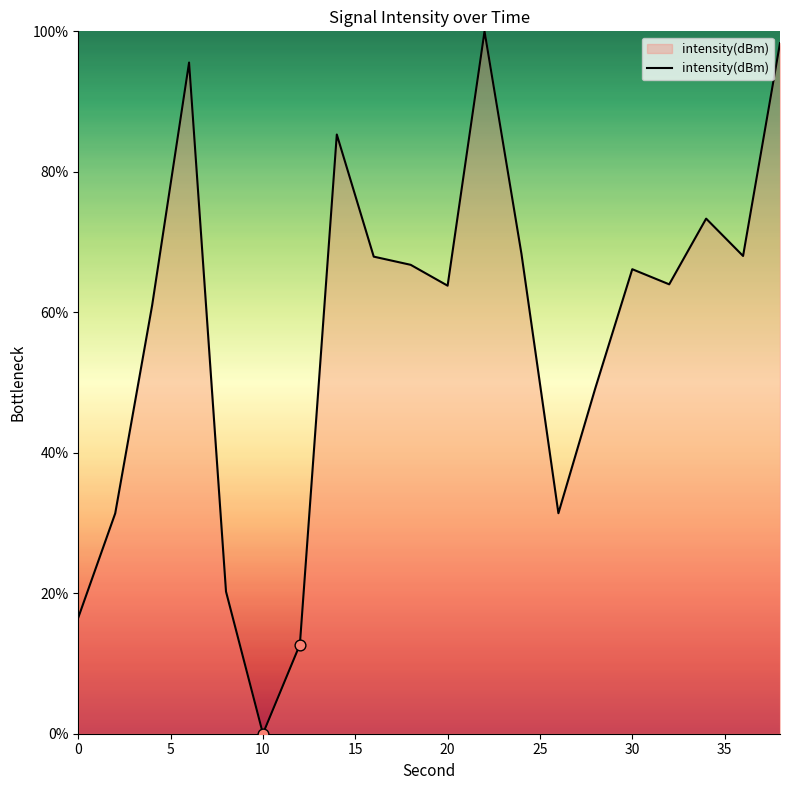

What is the greatest value displayed?

100.0